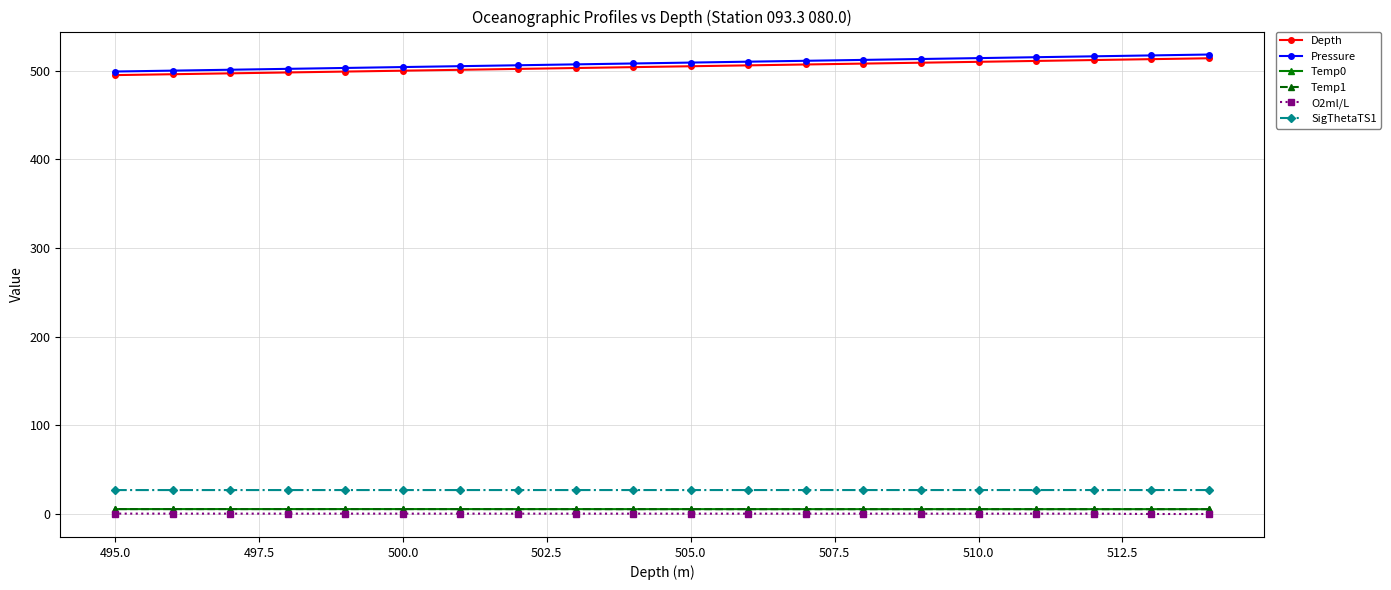

True or false: Depth and SigThetaTS1 cross at least once.

False